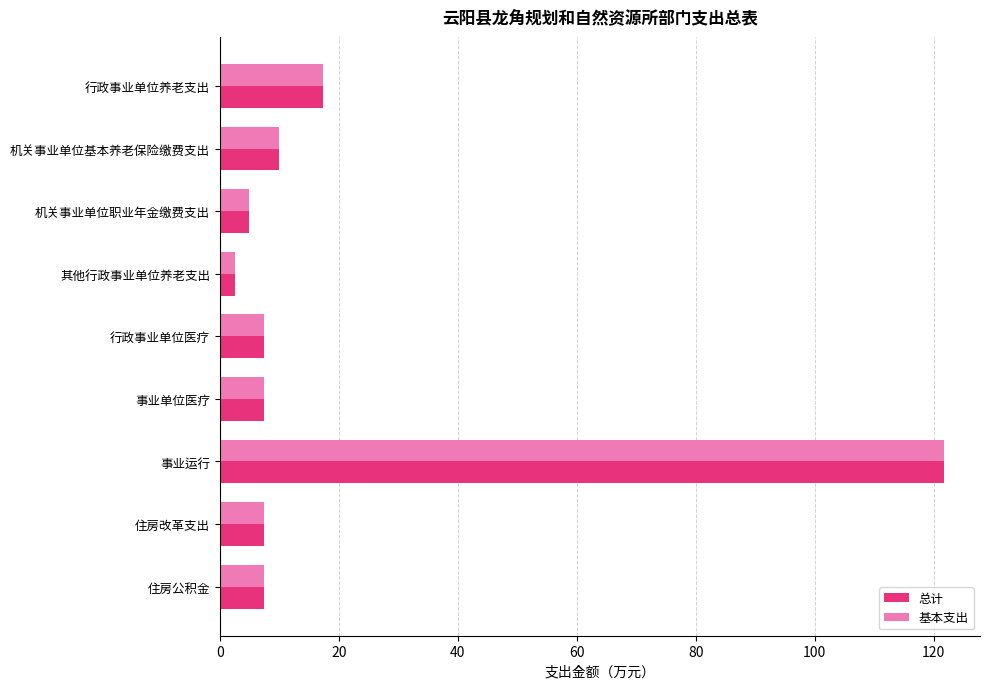

Count the number of data series in this chart.

2